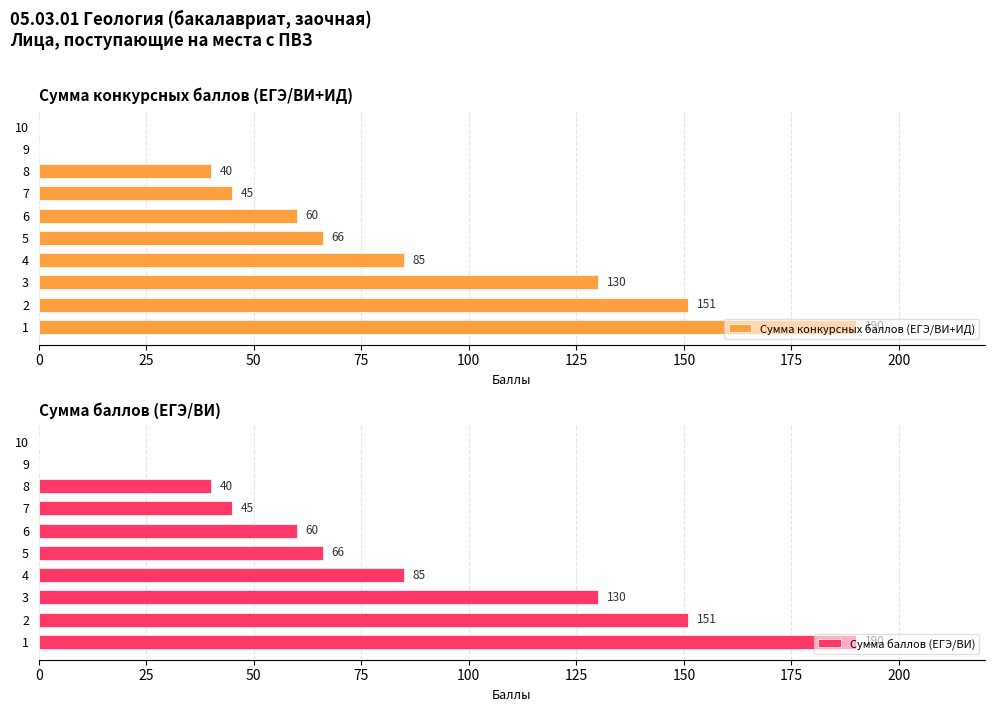

Reading left to right, transcribe all the data shown in this chart.

Сумма конкурсных баллов (ЕГЭ/ВИ+ИД): 190	151	130	85	66	60	45	40	0	0
Сумма баллов (ЕГЭ/ВИ): 190	151	130	85	66	60	45	40	0	0